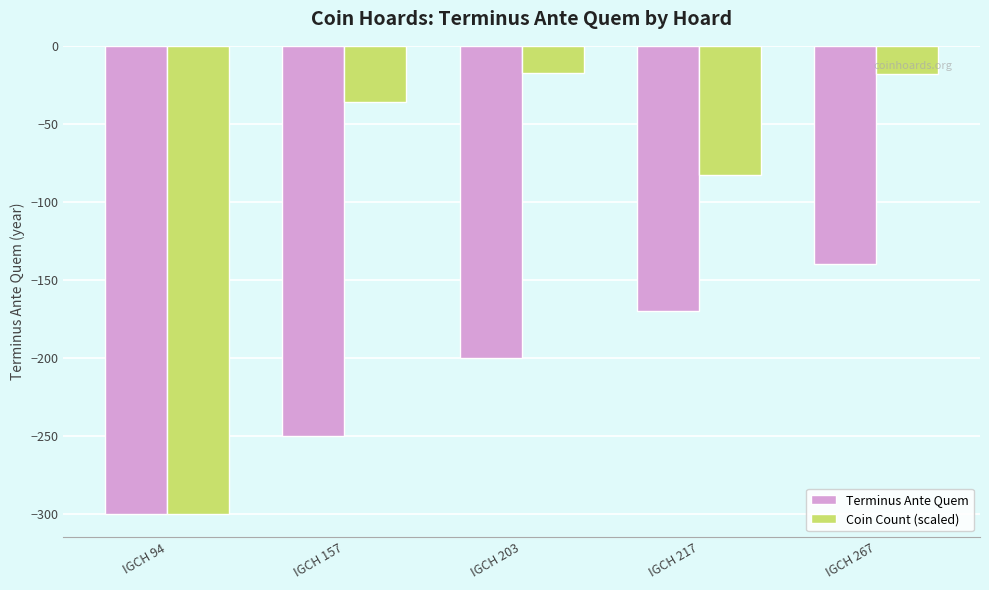

True or false: Terminus Ante Quem has a value of -250.0 at IGCH 157.

True